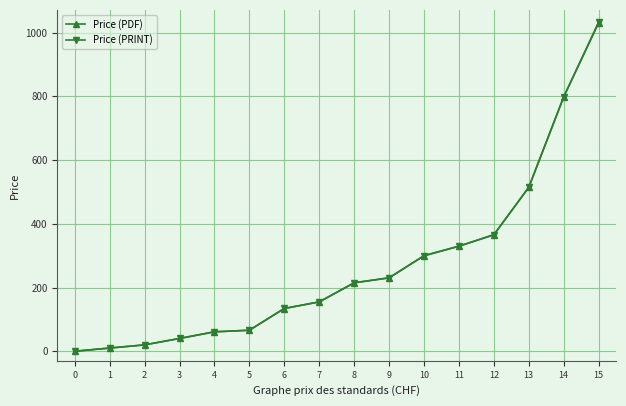

Is this an area chart (filled region under the line)?

No